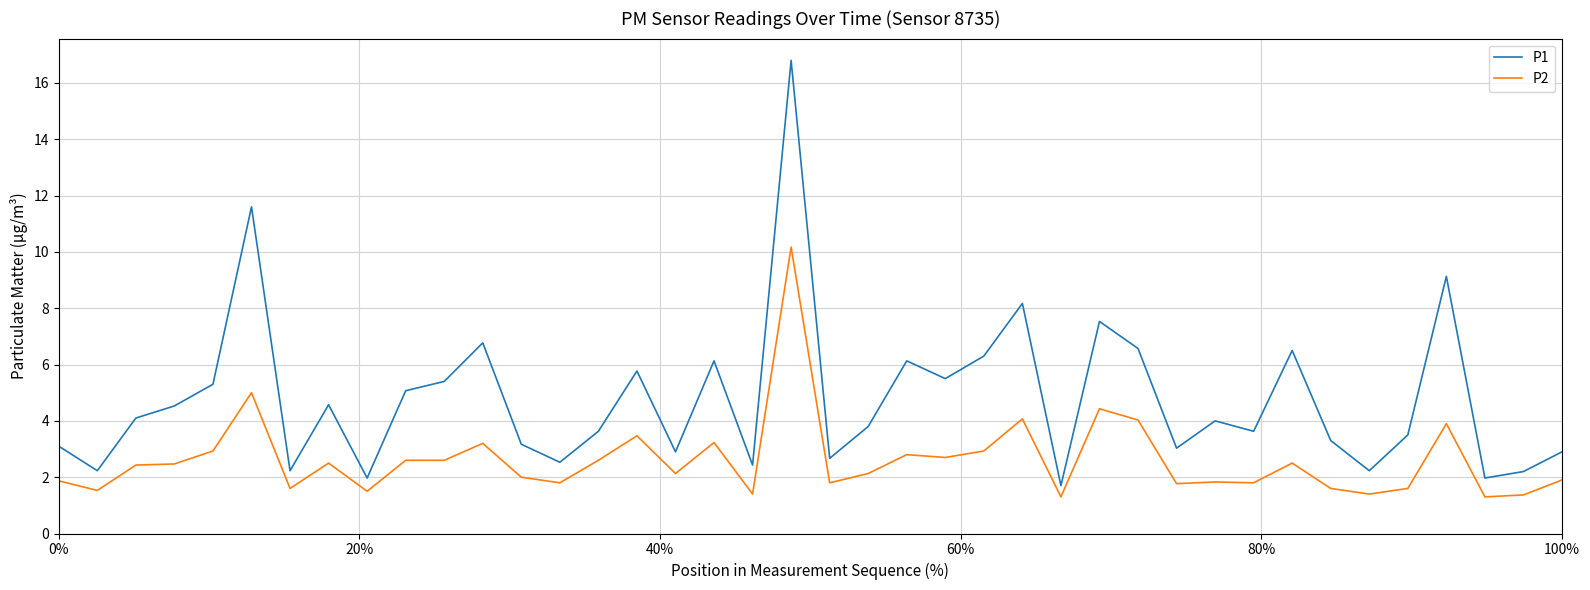

Which series has the widest spread of values?

P1